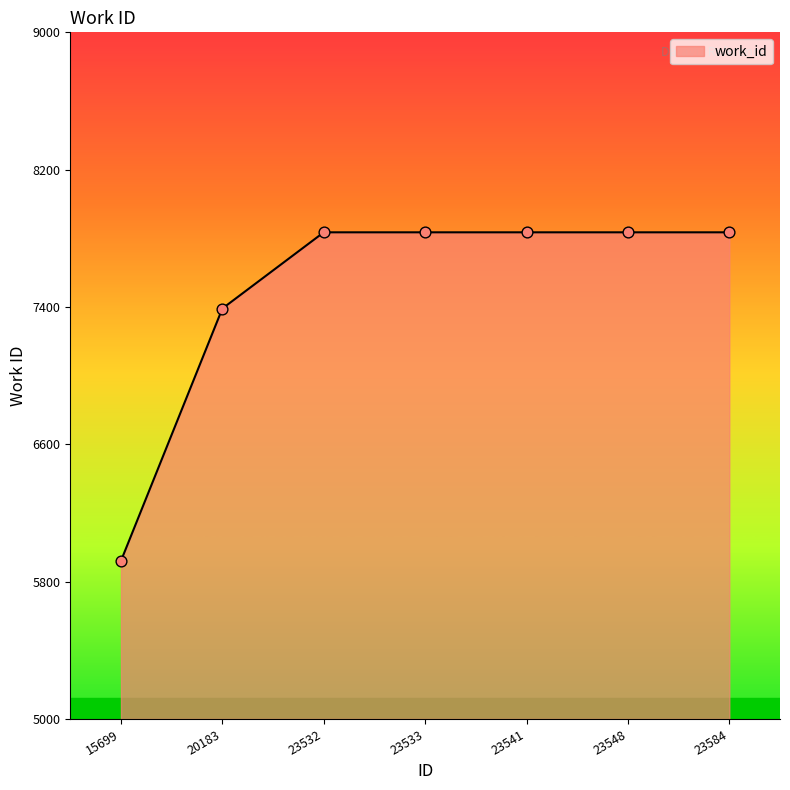

What is the ratio of the value at 23541 to the value at 23532?

1.0